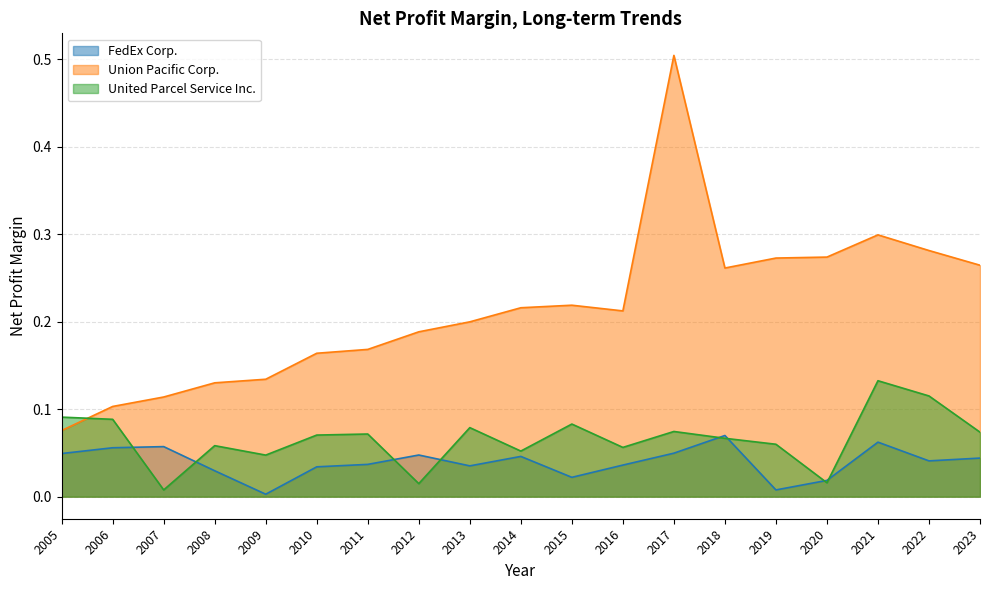

Between 2021 and 2023, which series saw the biggest shift?

United Parcel Service Inc.